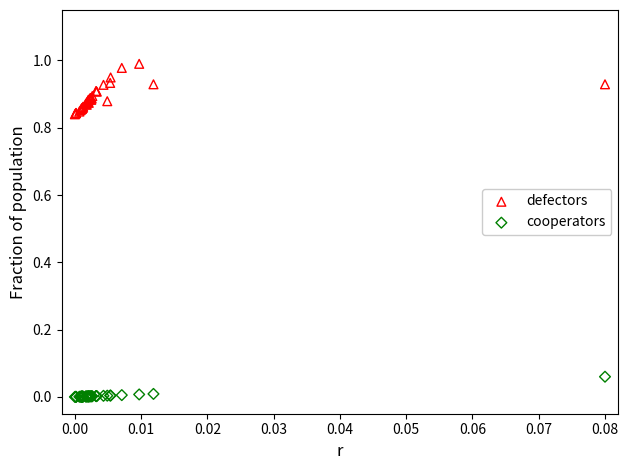

Which series has the largest Y range (max minus min)?

defectors